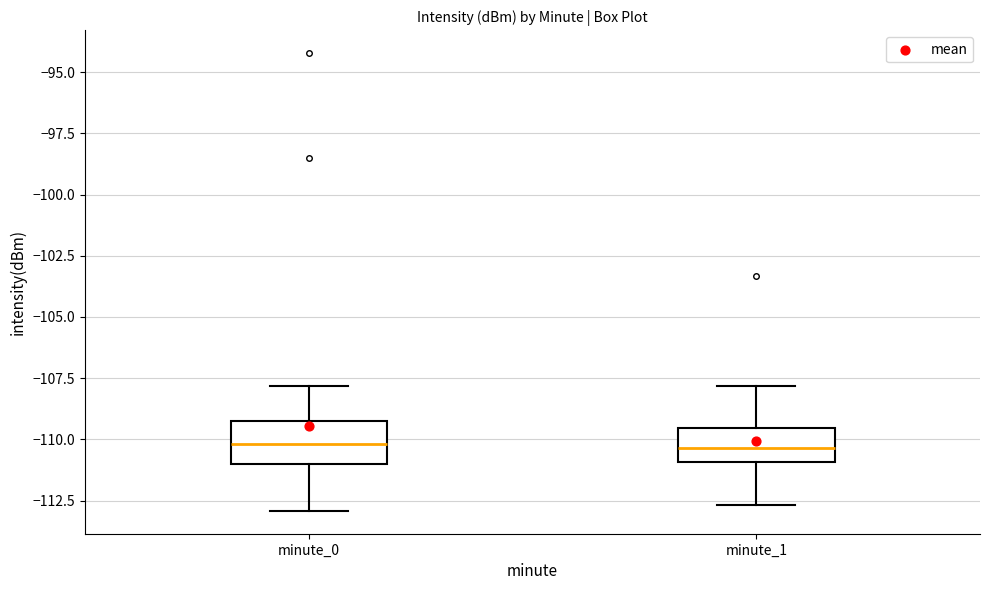

Where is the lower edge of the box for minute_0 on the y-axis? The values are not printed on the chart, so give them approximately, as read against the axis.

-111.0